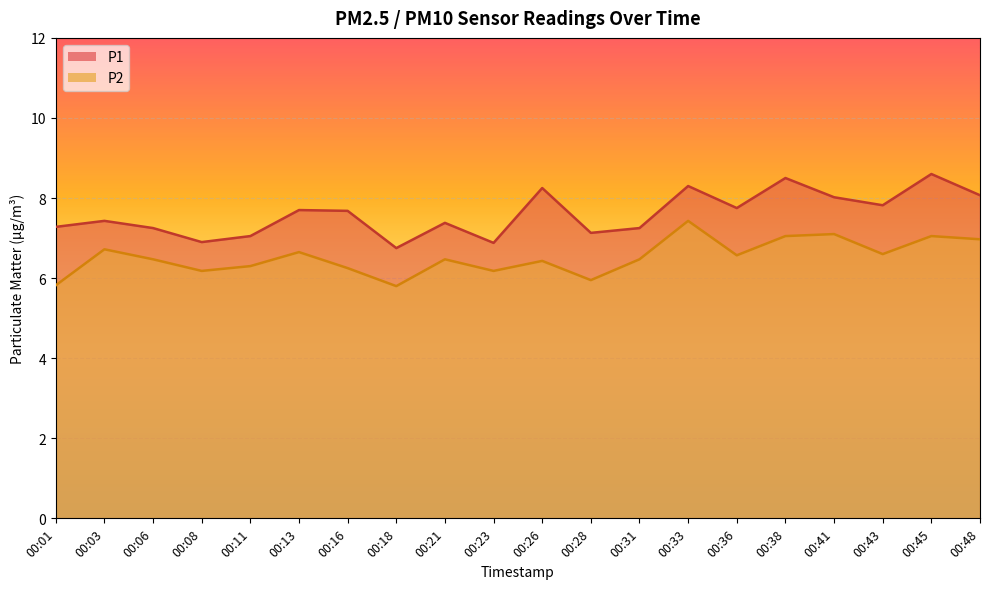

True or false: P2 has a value of 6.3 at 00:11.

True